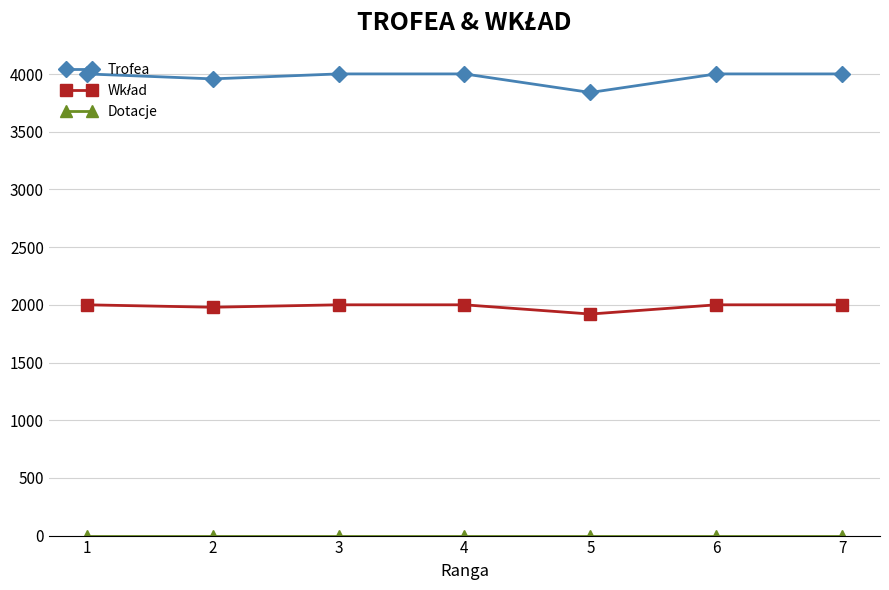

What is the greatest value displayed?

4001